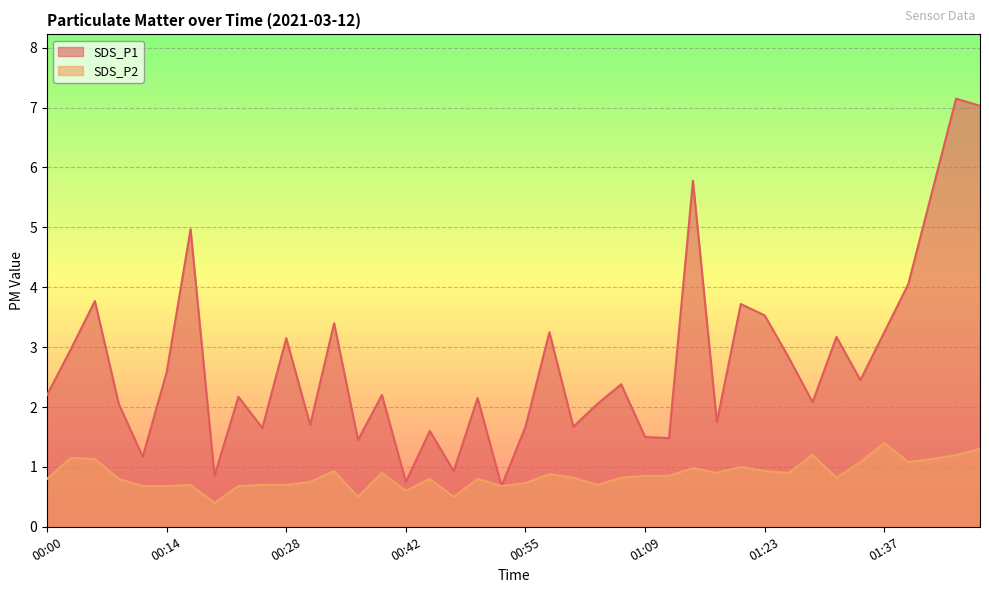

How many interior local valleys does the SDS_P1 series have?

13